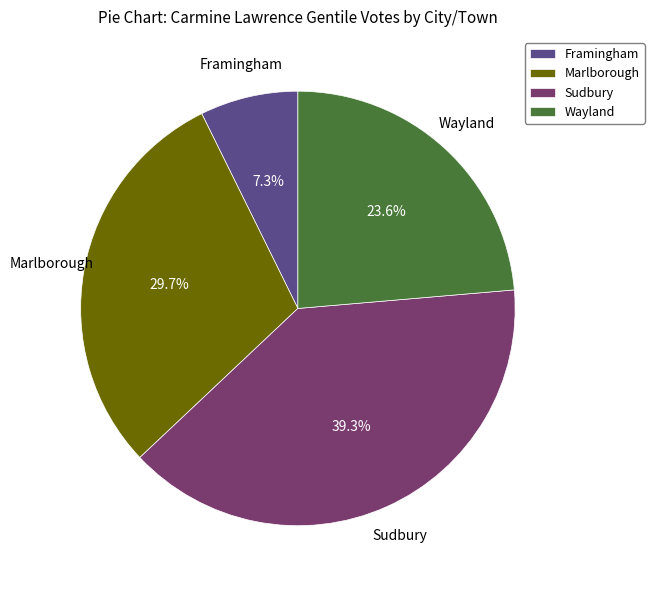

What is the total percentage of Sudbury and Framingham?

46.6%